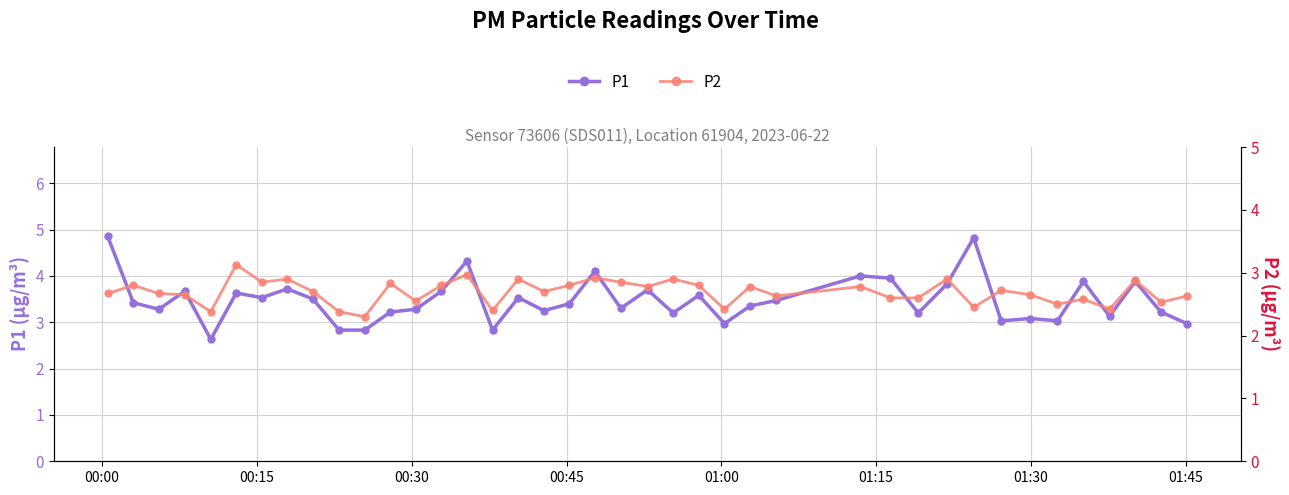

True or false: P2 and P1 intersect in this chart.

False